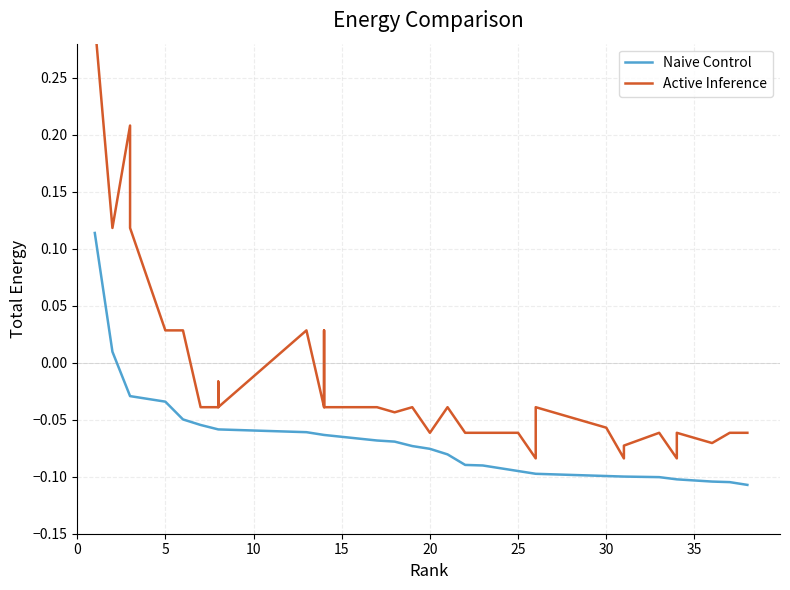

True or false: Active Inference and Naive Control intersect in this chart.

False